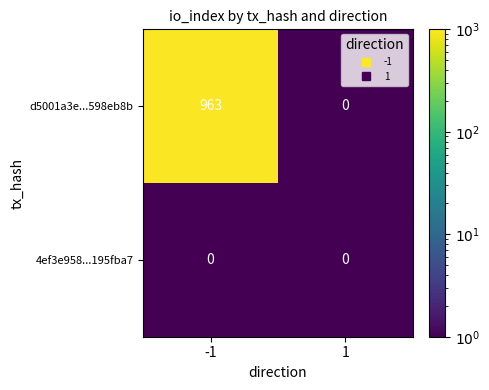

Rank the series by their average value, from highest to lowest.

d5001a3e...598eb8b, 4ef3e958...195fba7